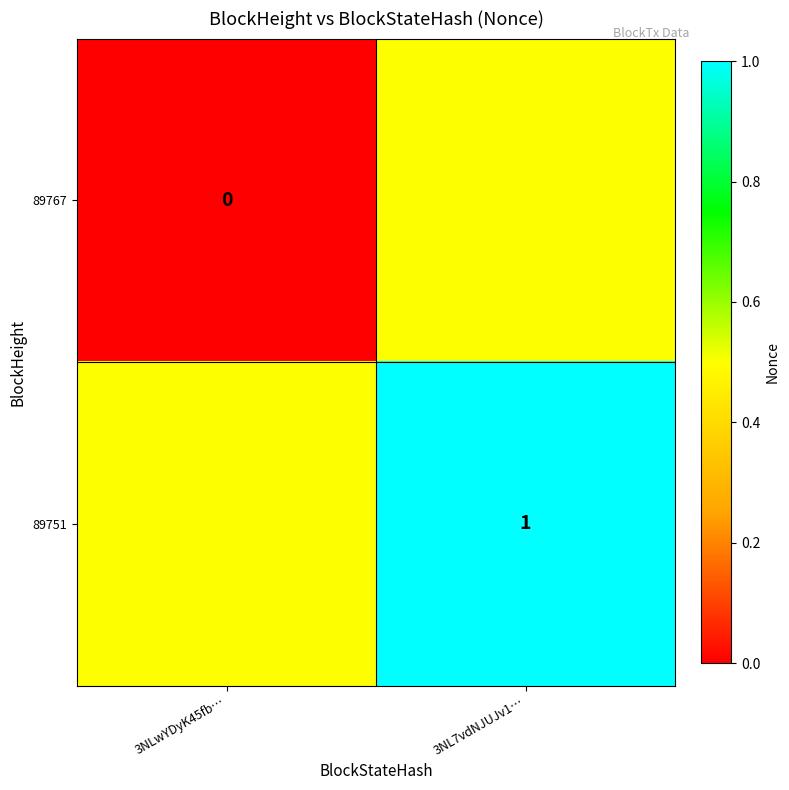

Between 3NLwYDyK45fb… and 3NL7vdNJUJv1…, which series saw the biggest shift?

89767